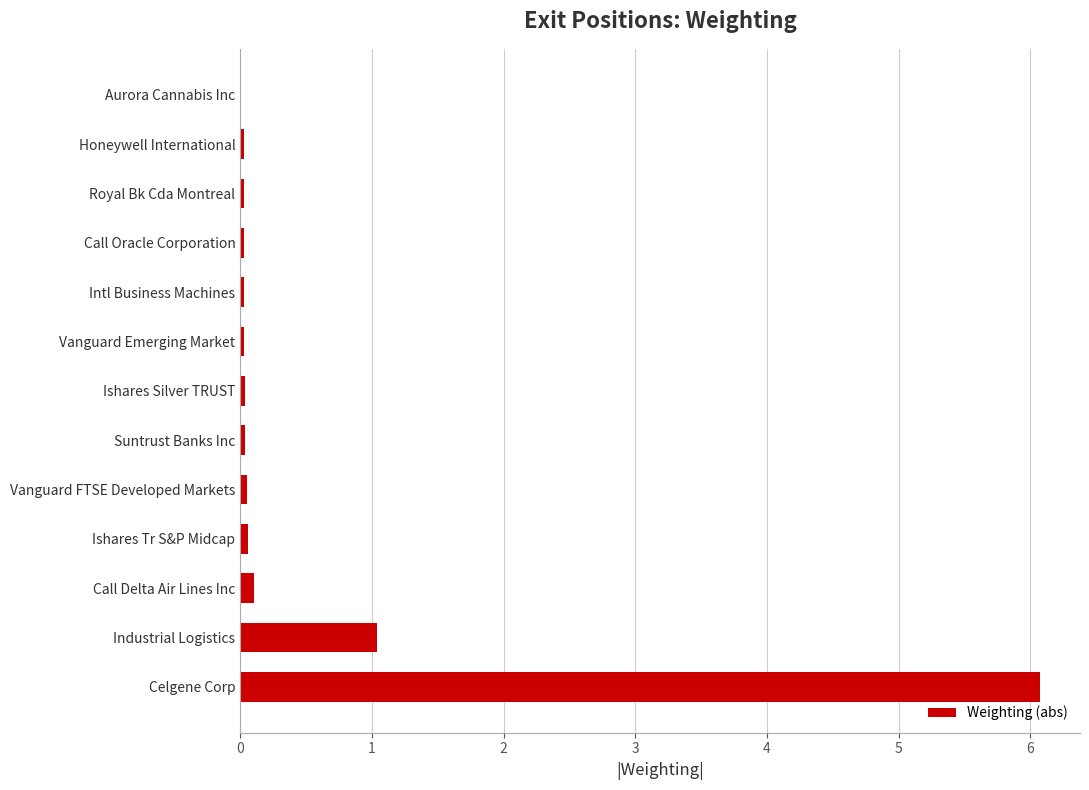

What is the sum of all values?

7.6